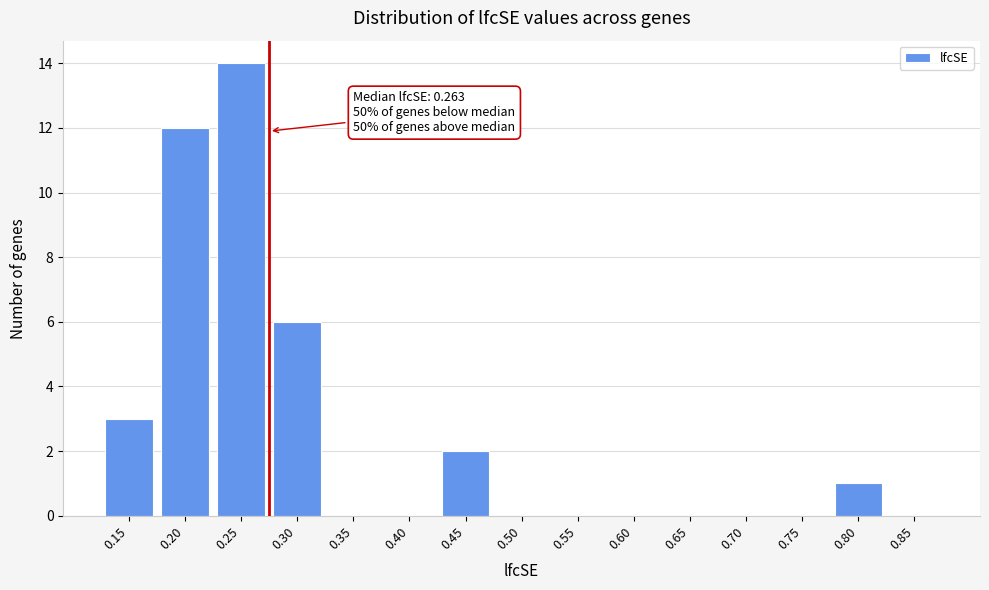

Reading left to right, what are all the values shown in this chart?

0.15=3	0.20=12	0.25=14	0.30=6	0.35=0	0.40=0	0.45=2	0.50=0	0.55=0	0.60=0	0.65=0	0.70=0	0.75=0	0.80=1	0.85=0